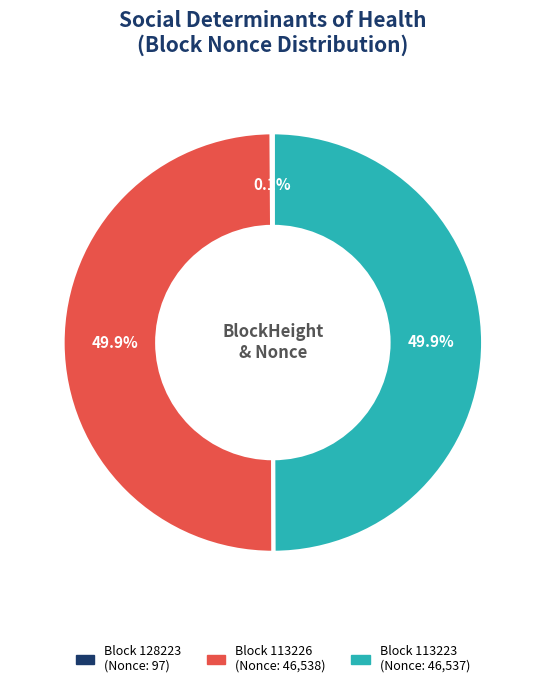

Rank the categories by value from lowest to highest.

128223, 113223, 113226